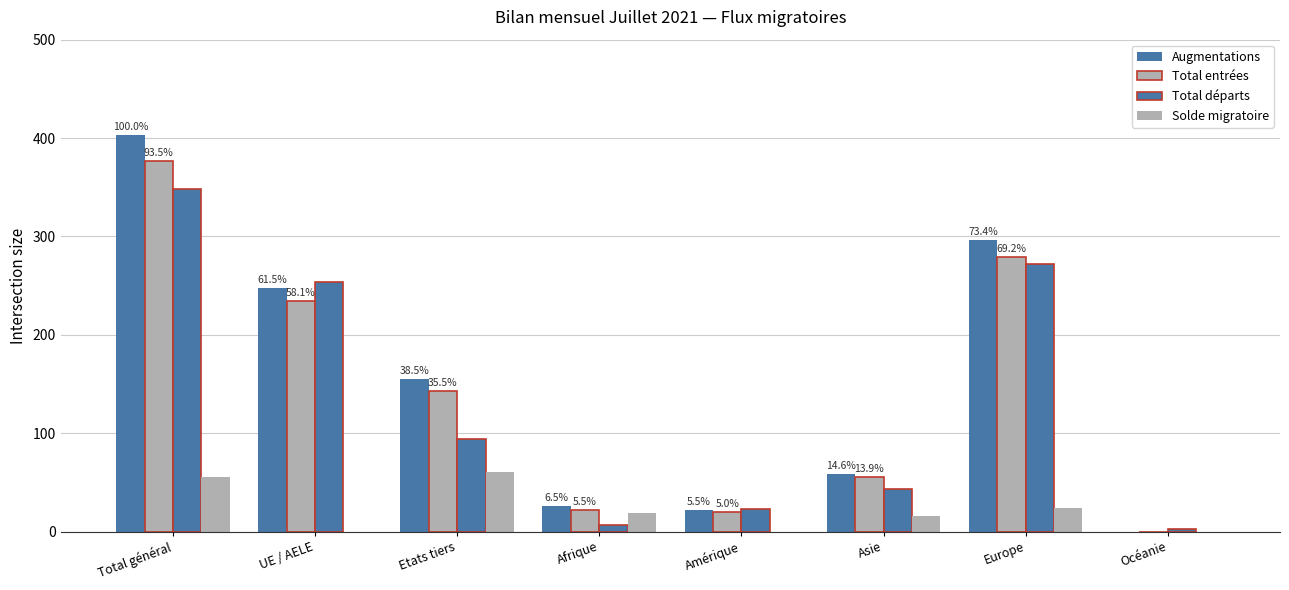

Rank the series by their maximum value, from highest to lowest.

Augmentations, Total entrées, Total départs, Solde migratoire